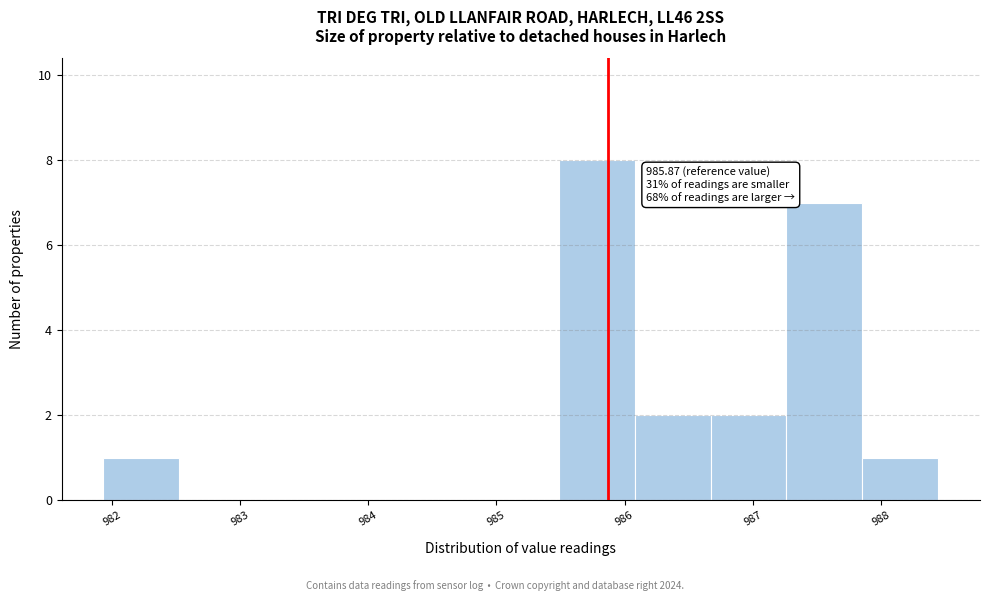

Over which range of the x-axis is the bar tallest?

985.5 to 986.1